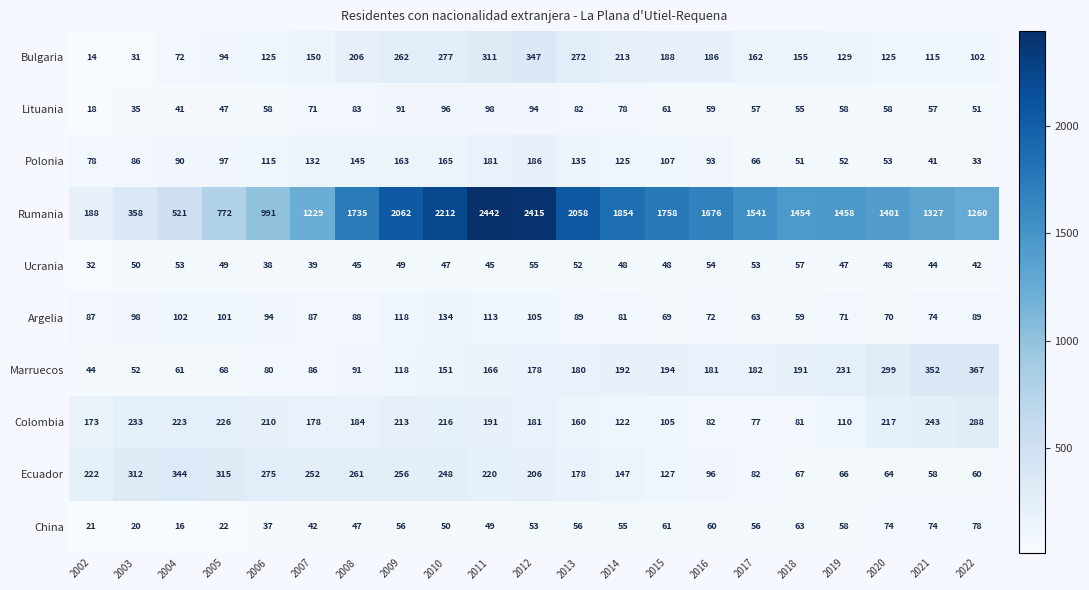

Rank the categories by Marruecos value from highest to lowest.

2022, 2021, 2020, 2019, 2015, 2014, 2018, 2017, 2016, 2013, 2012, 2011, 2010, 2009, 2008, 2007, 2006, 2005, 2004, 2003, 2002